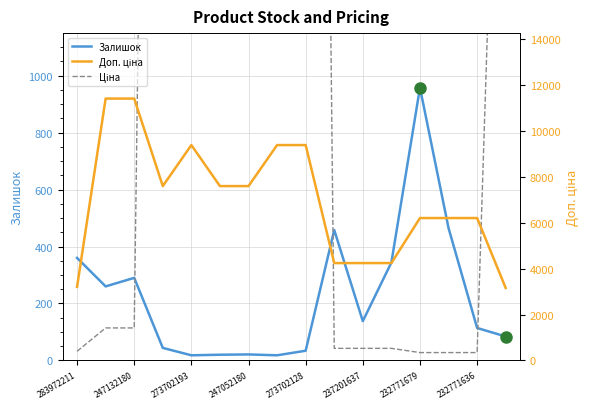

True or false: Доп. ціна and Залишок cross at least once.

False